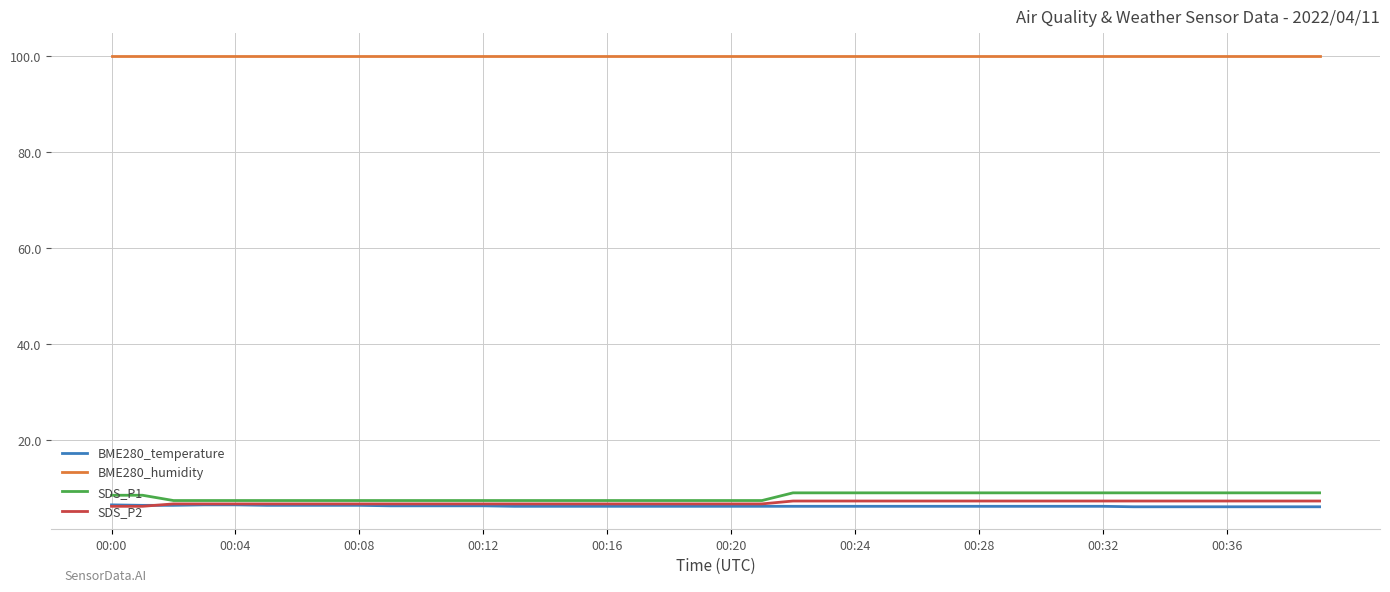

True or false: BME280_humidity and SDS_P1 intersect in this chart.

False